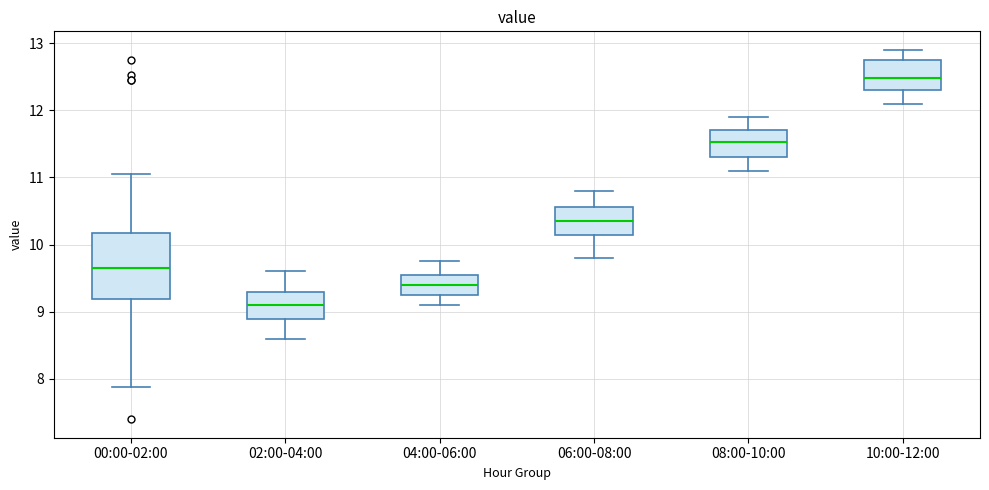

Where does the upper whisker of the box for 06:00-08:00 end on the y-axis? The values are not printed on the chart, so give them approximately, as read against the axis.

10.8